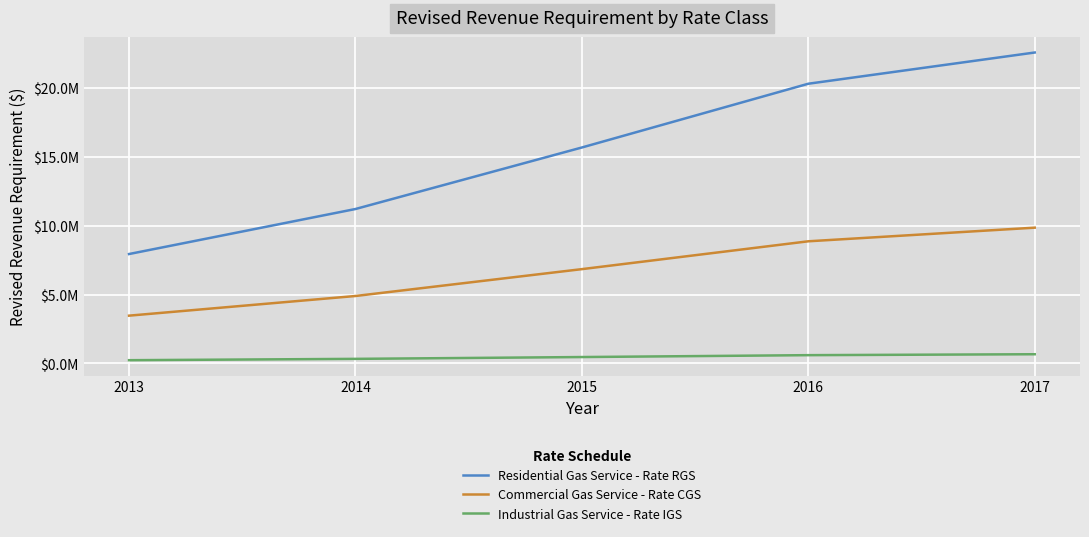

What are all the series names shown in the legend?

Residential Gas Service - Rate RGS, Commercial Gas Service - Rate CGS, Industrial Gas Service - Rate IGS